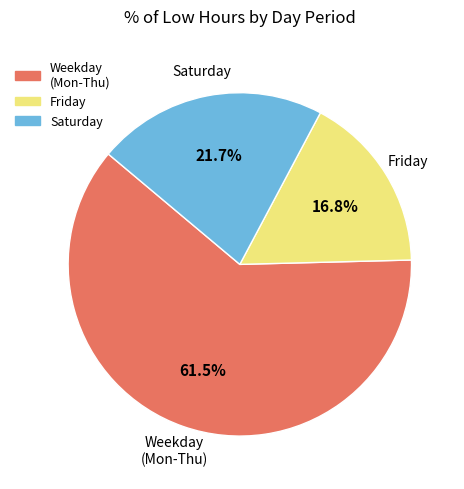

Does any single category account for the majority?

Yes